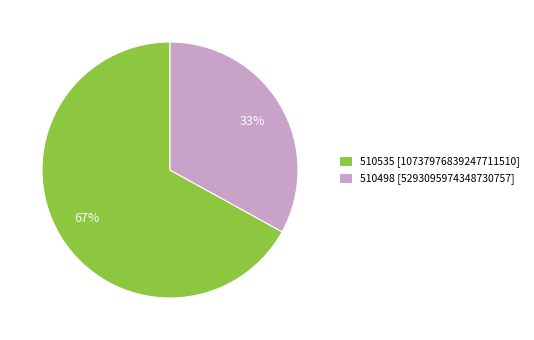

Which slice is the largest?

510535